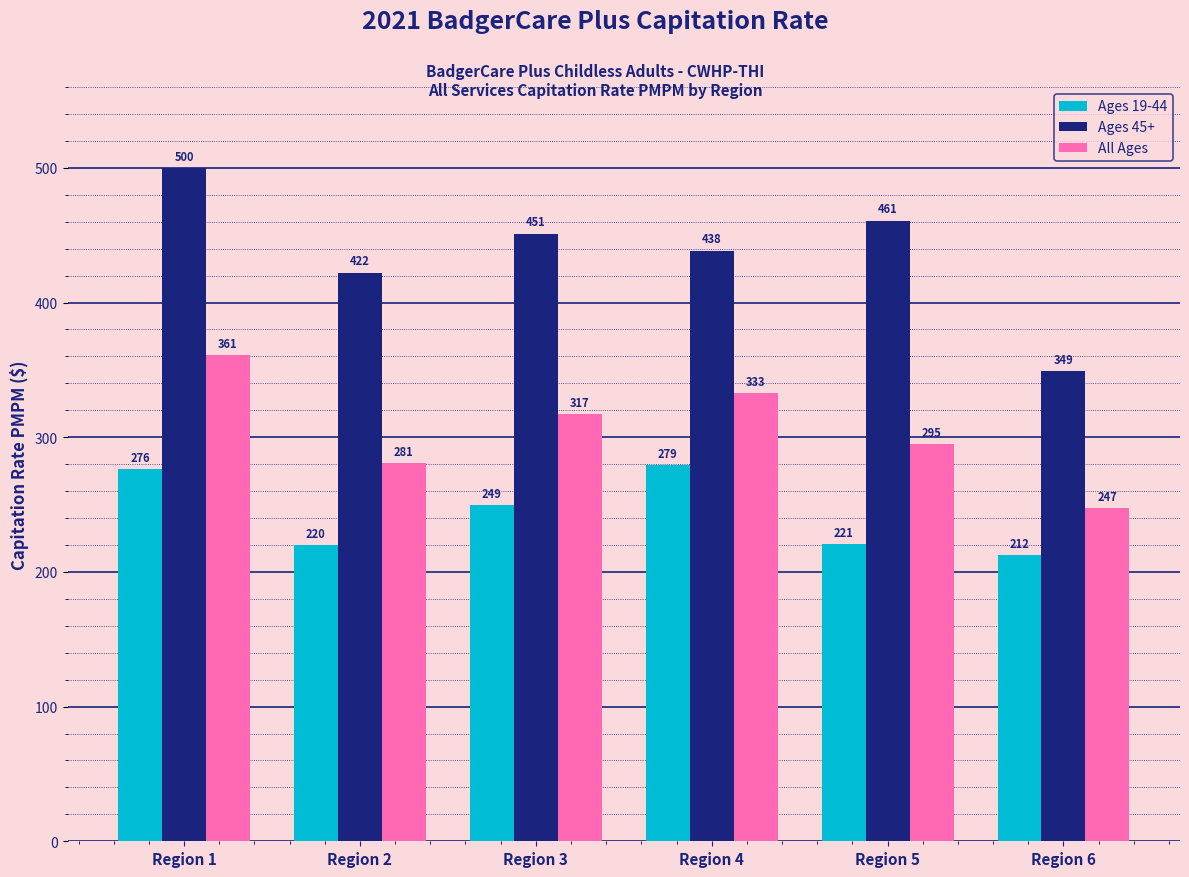

What is the maximum value for Ages 45+?

499.9